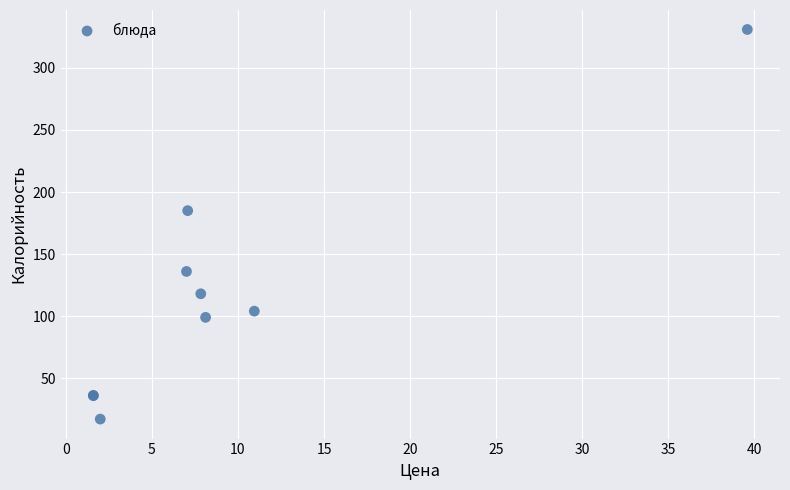

What Y value in the scatter plot is closest to 174?

185